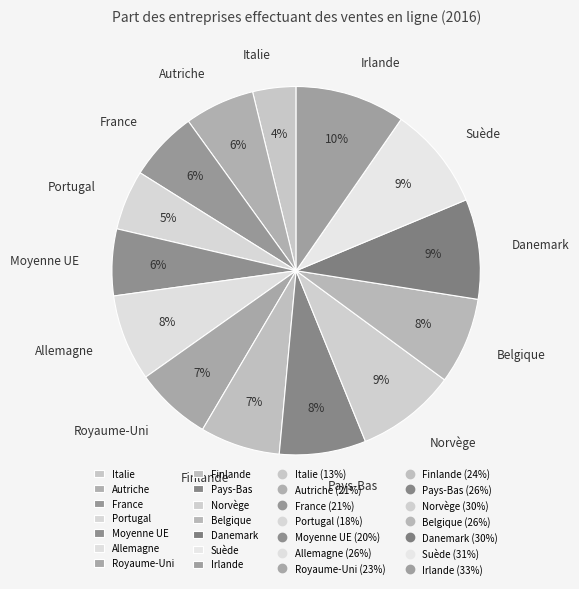

Does France account for over 50% of the chart?

No